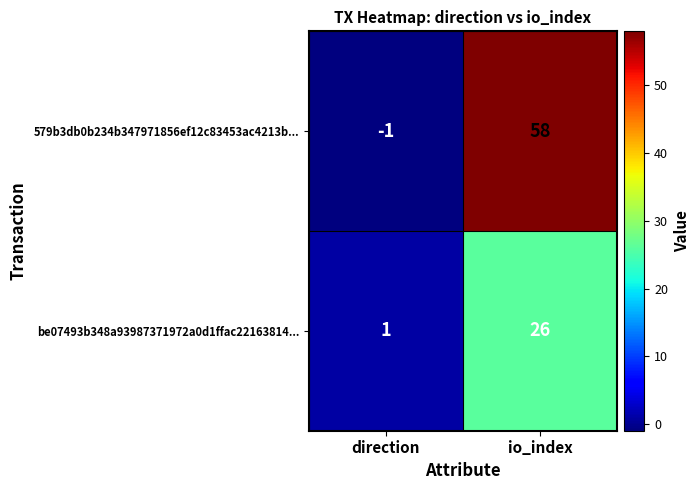

List the labels in order of 579b3db0b234b347971856ef12c83453ac4213b... value, smallest first.

direction, io_index